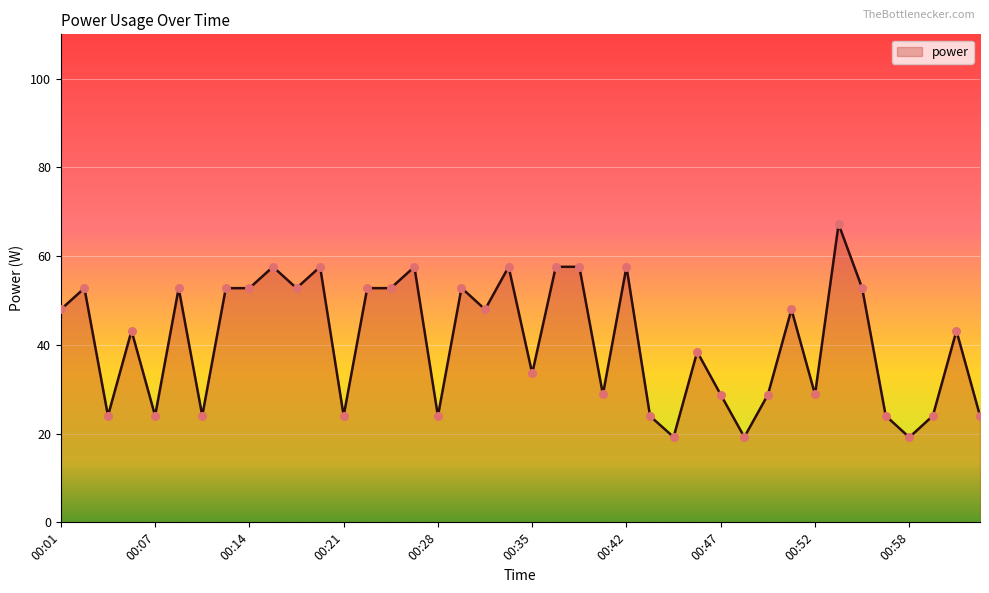

What is the smallest value displayed?

19.2